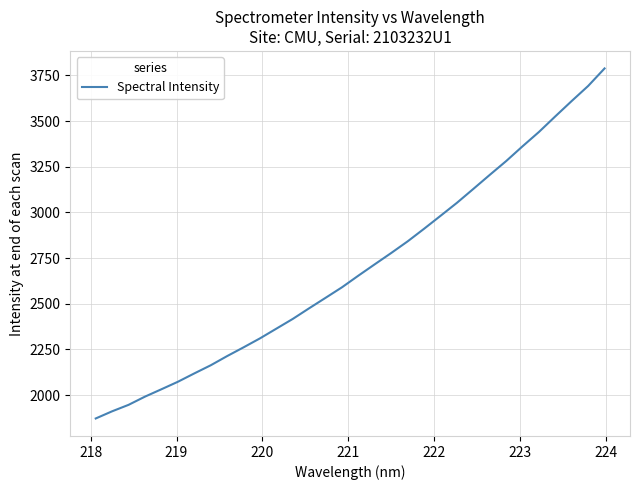

What is the greatest value displayed?

3788.3